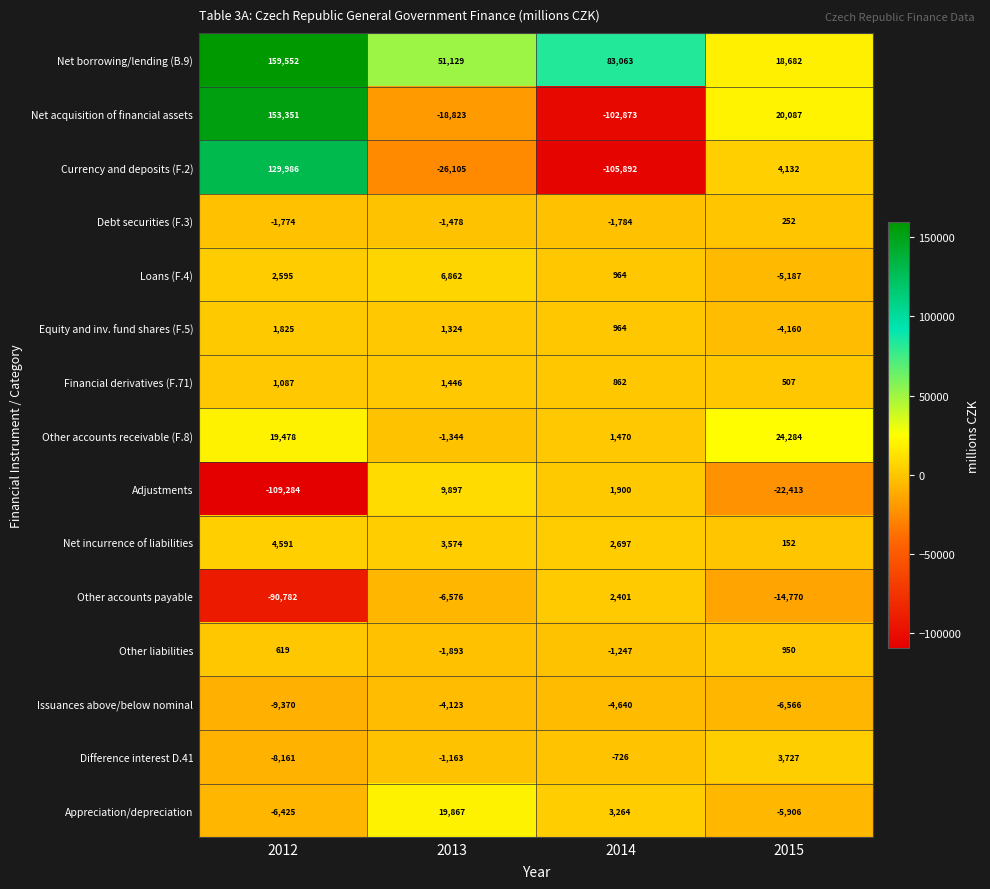

Between 2012 and 2014, which series saw the biggest shift?

Net acquisition of financial assets